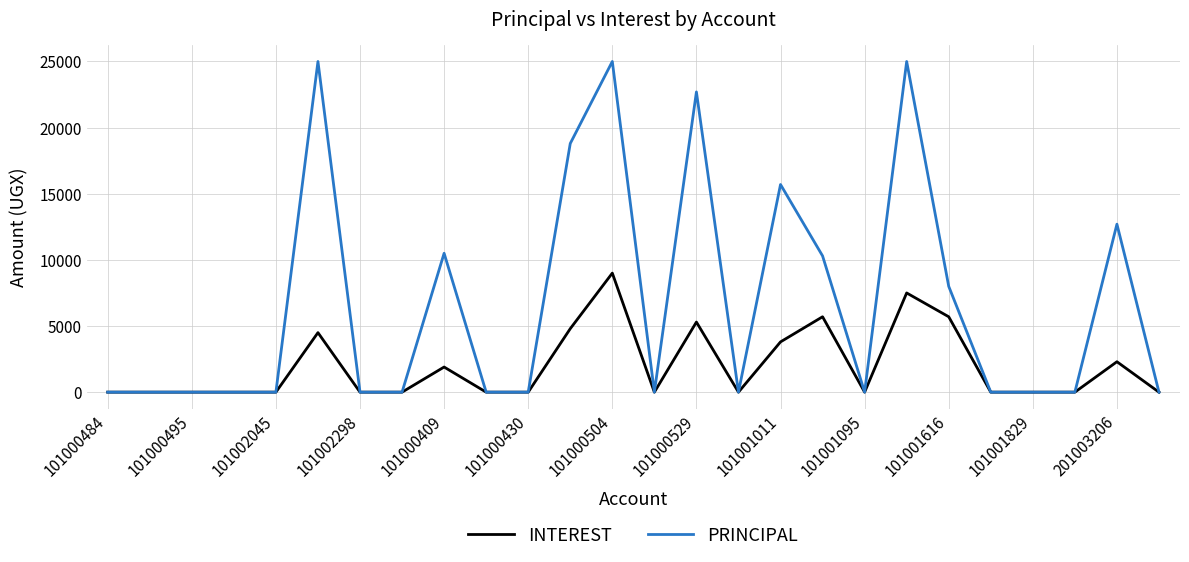

Which series has the largest range (max minus min)?

PRINCIPAL